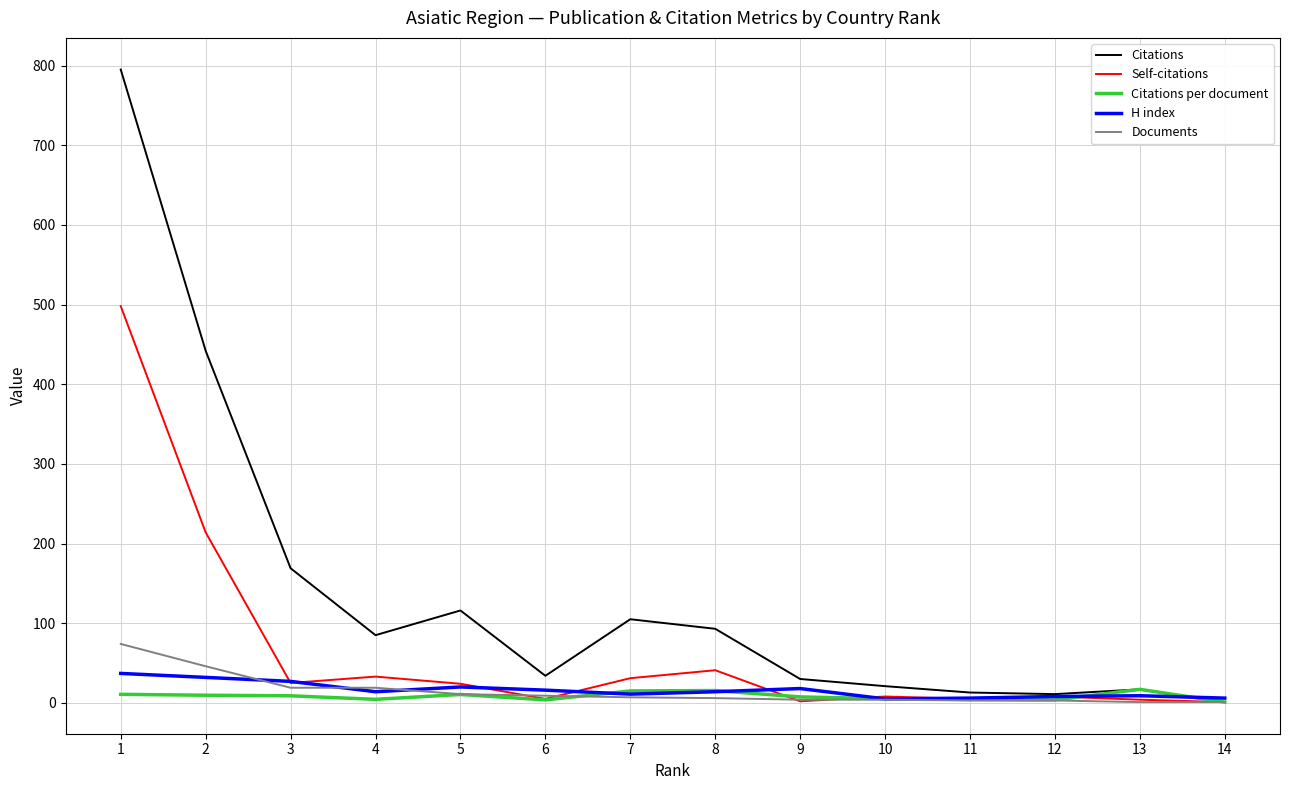

At which label does Citations first exceed 85?

1